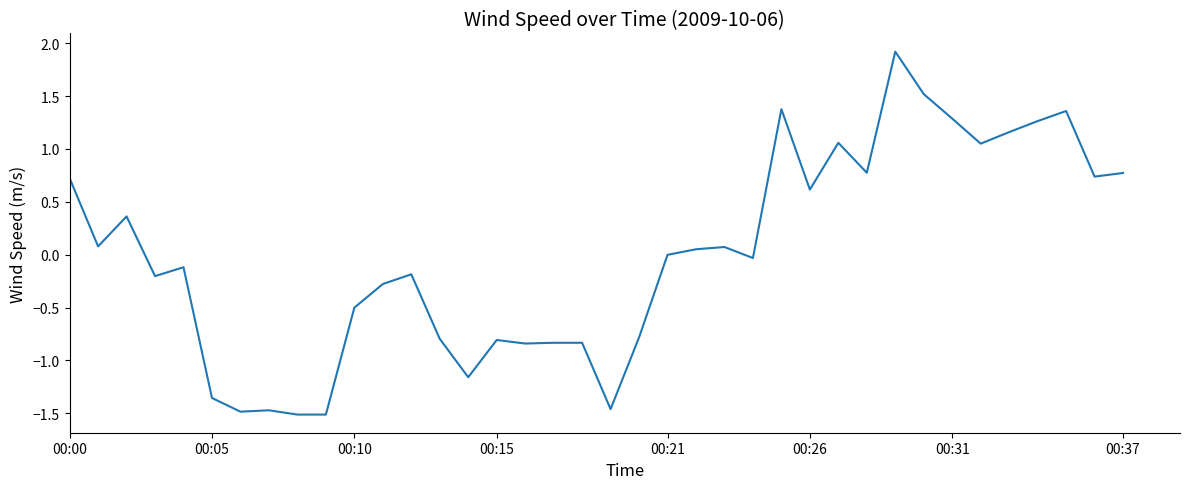

How many lines are shown in the chart?

1